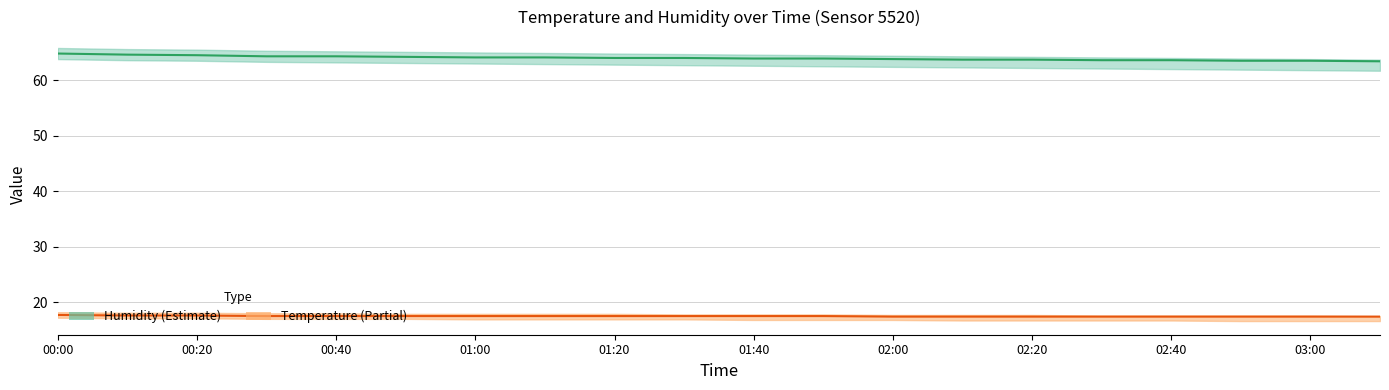

Is this an area chart (filled region under the line)?

No